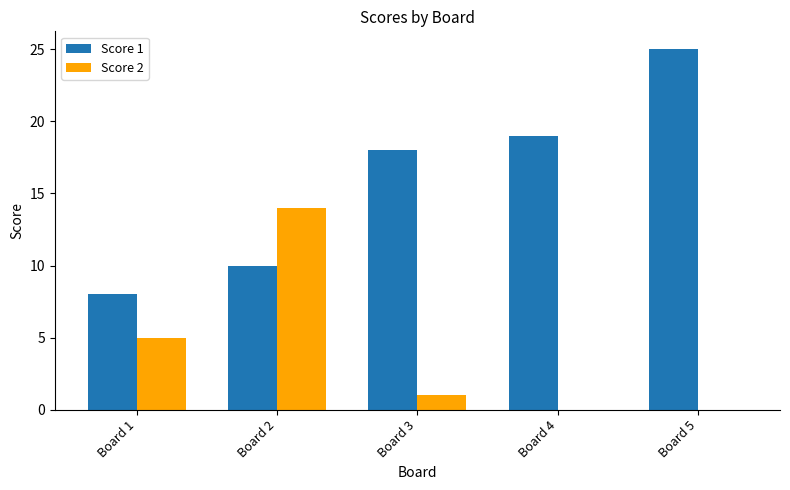

At which label is Score 2 closest to 7?

Board 1